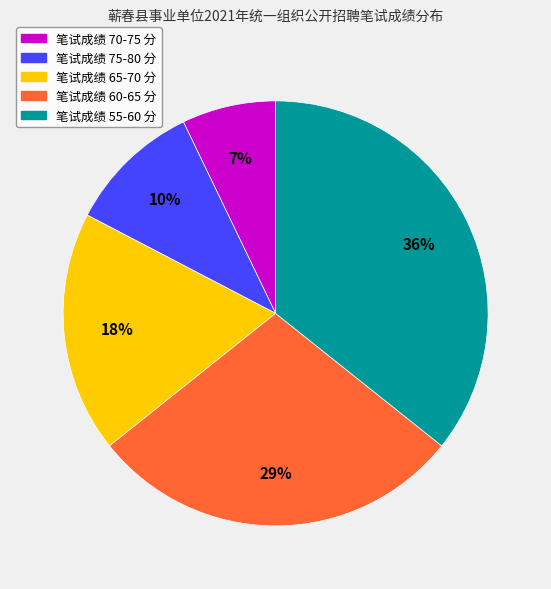

To the nearest percent, what is the average slice percentage?

20%